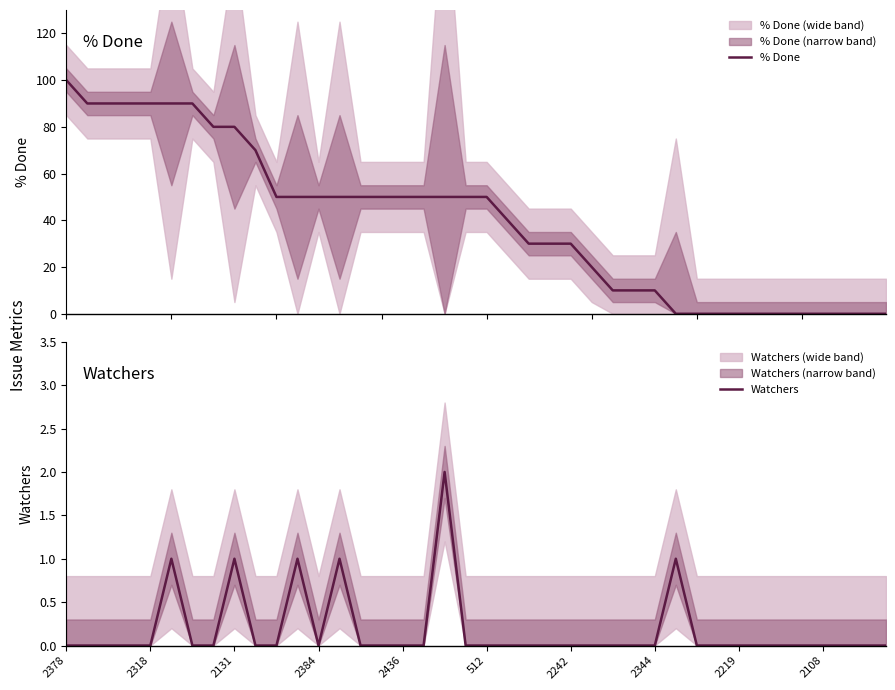

True or false: Watchers and % Done intersect in this chart.

True